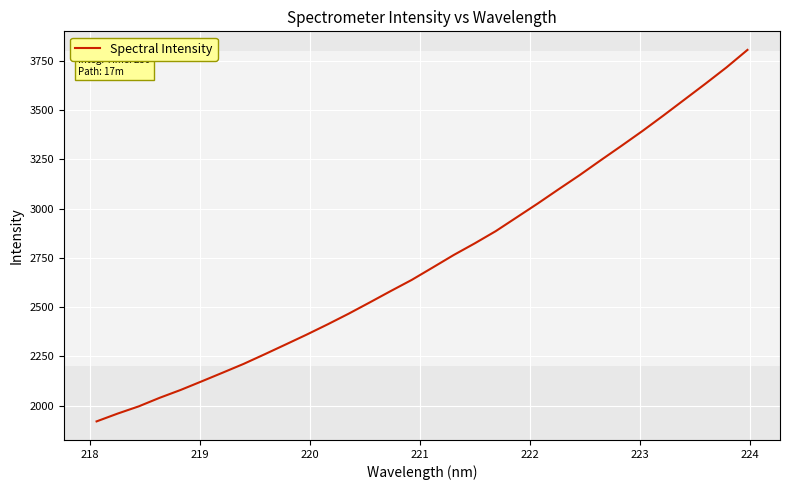

What is the maximum value shown in the chart?

3805.9